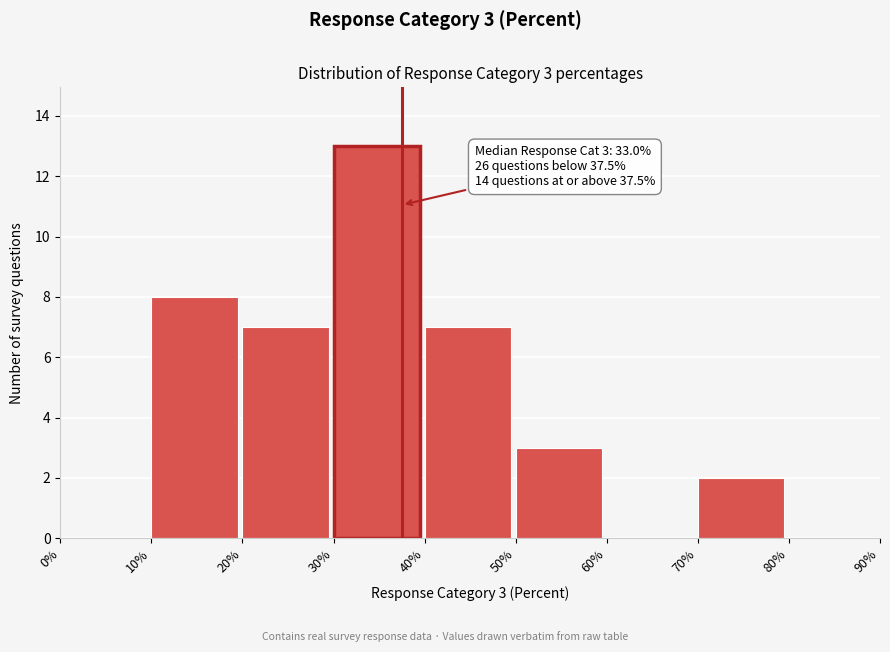

Which range on the x-axis has the tallest bar?

30% to 40%